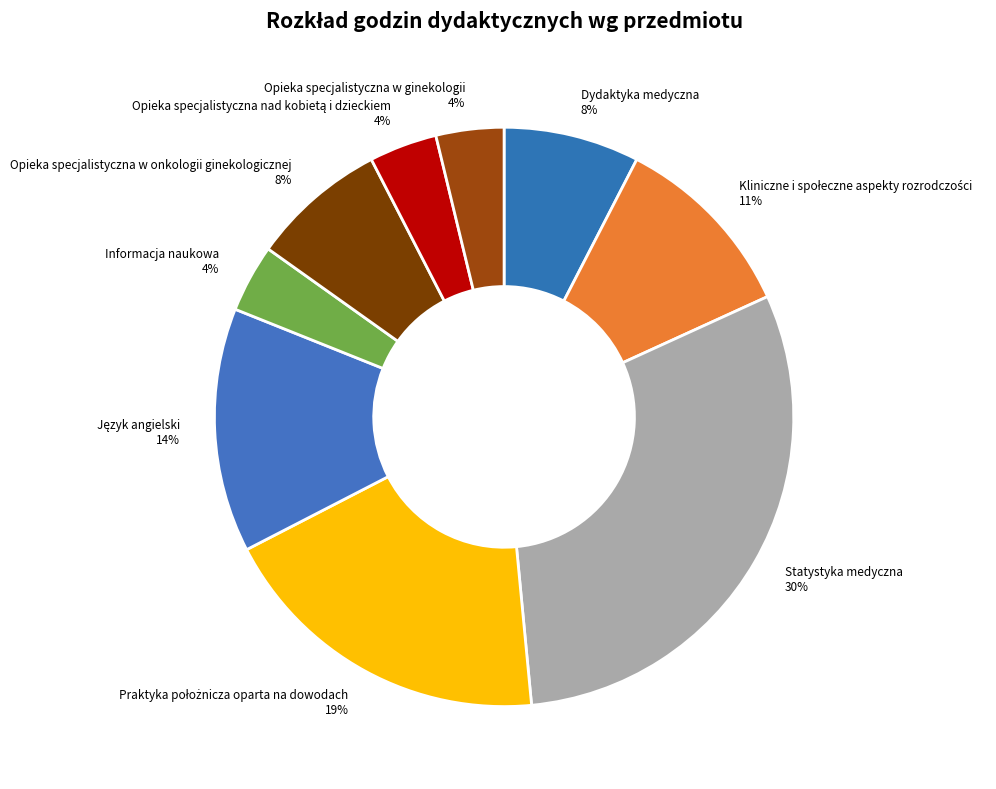

To the nearest percent, what is the difference between the Opieka specjalistyczna w ginekologii and Dydaktyka medyczna slice percentages?

4%